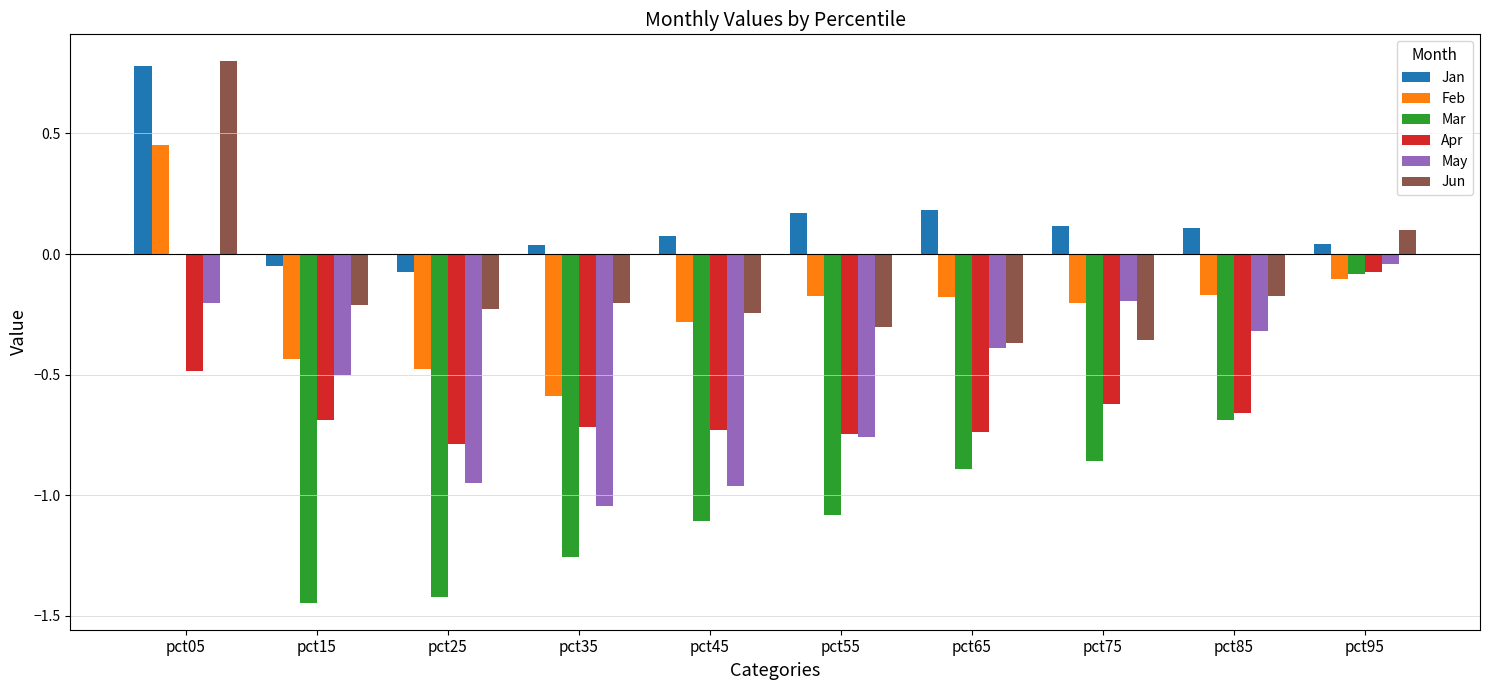

Is the value of Jun at pct35 greater than the value of Apr at pct25?

Yes